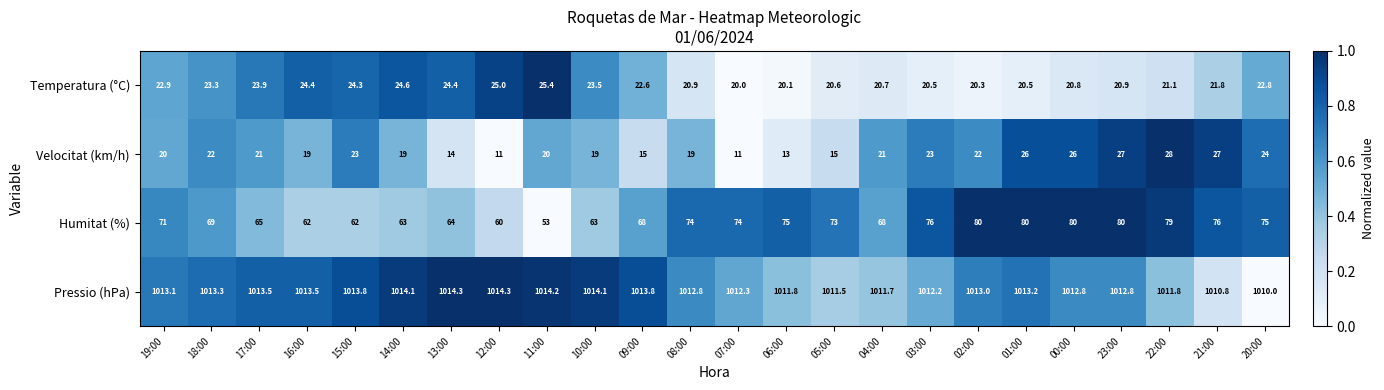

True or false: Temperatura (°C) has a value of 20.0 at 07:00.

True